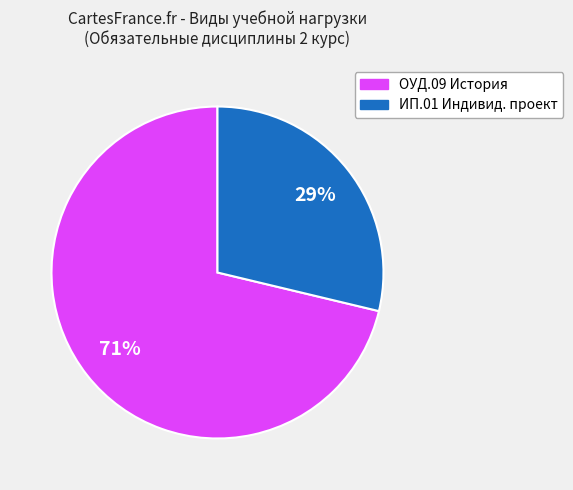

Is there any slice that represents more than half of the pie?

Yes